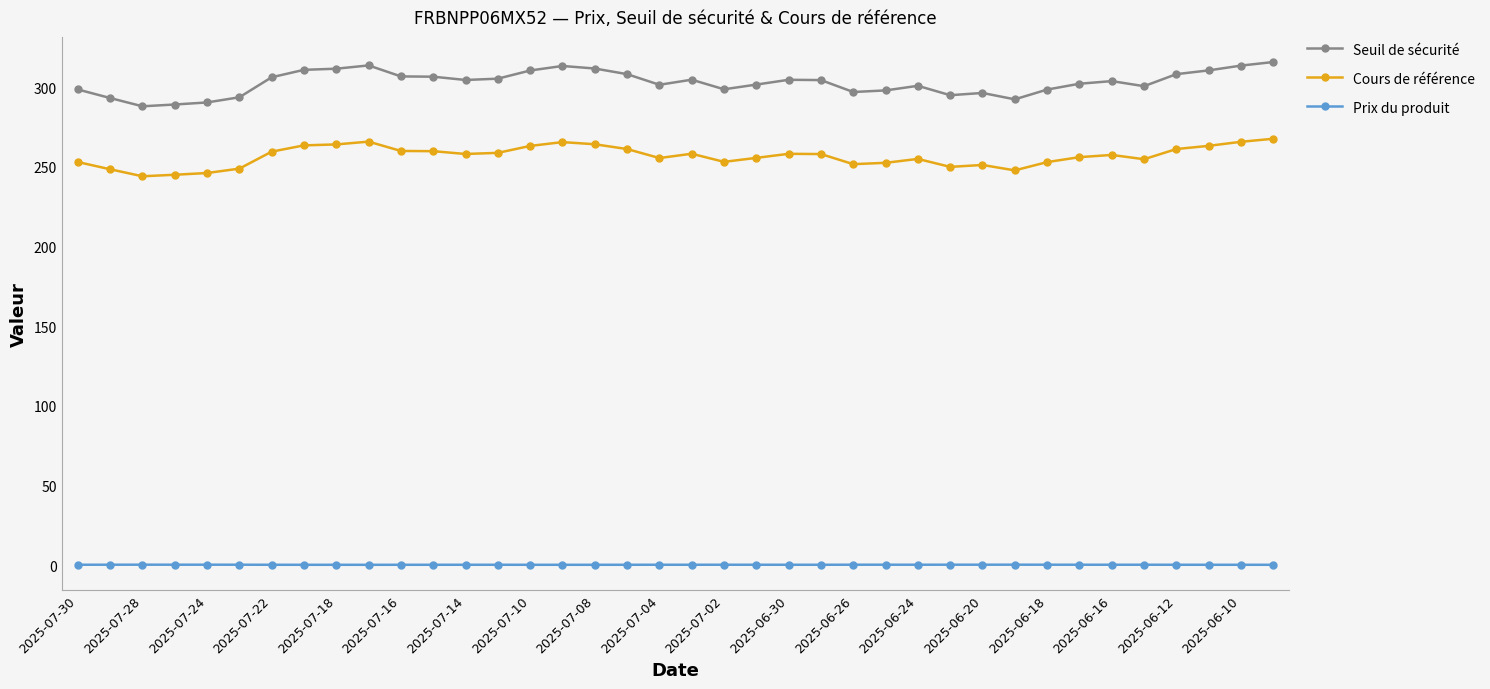

What is the sum of all Cours de référence values?

9754.0